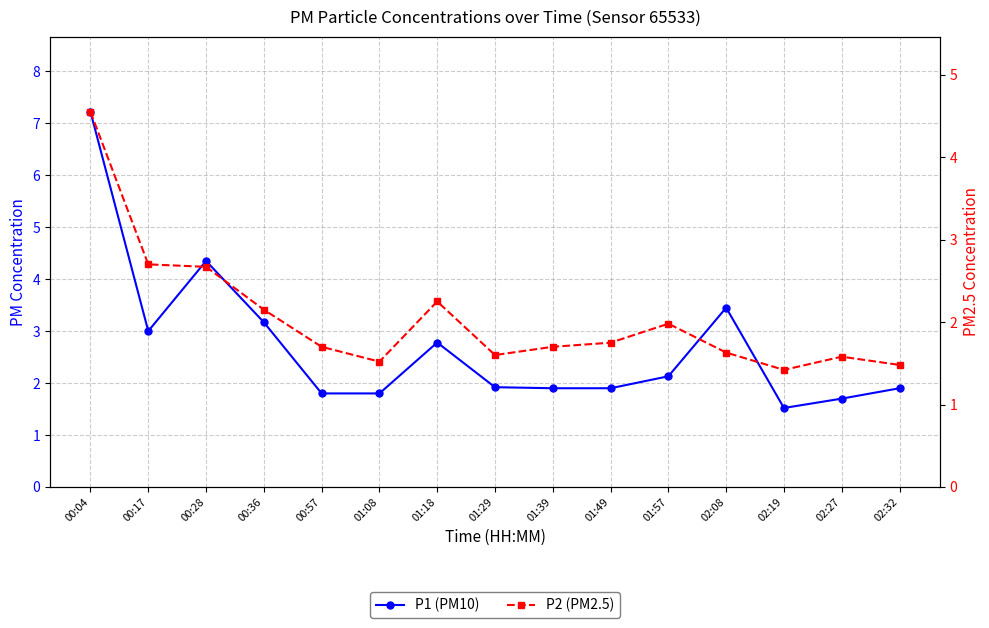

What is the value of the P1 (PM10) point at the 15th from the left?

1.9